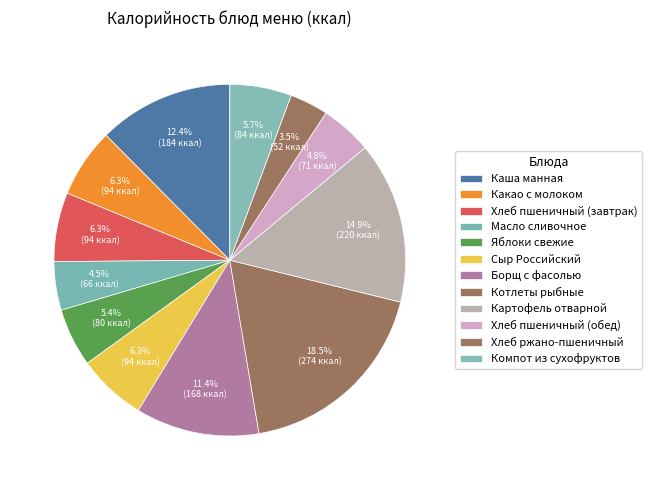

Does Картофель отварной represent more than half of the total?

No